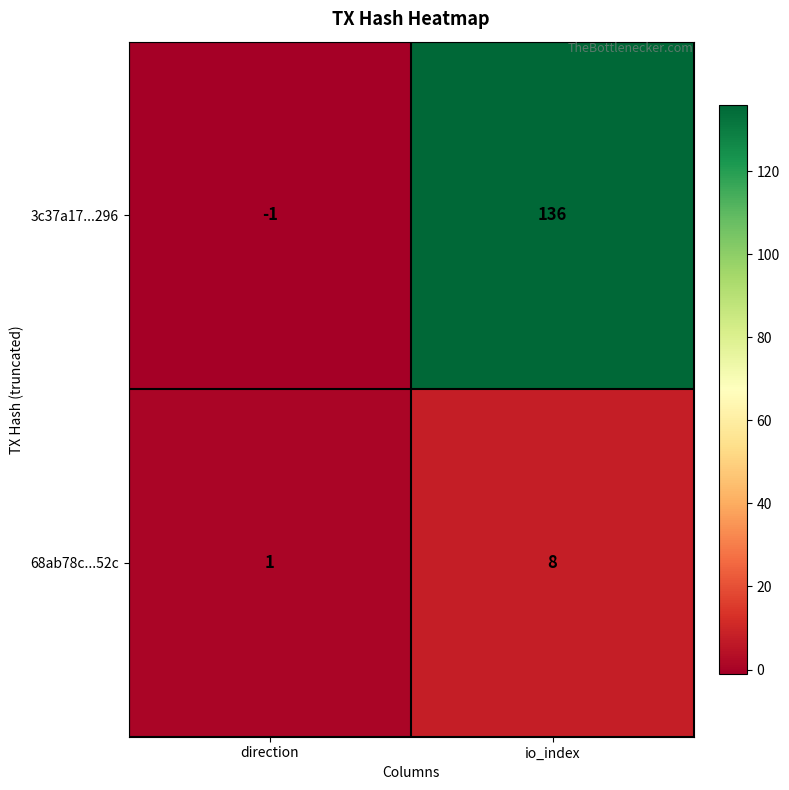

Which label corresponds to the largest value in the chart?

io_index